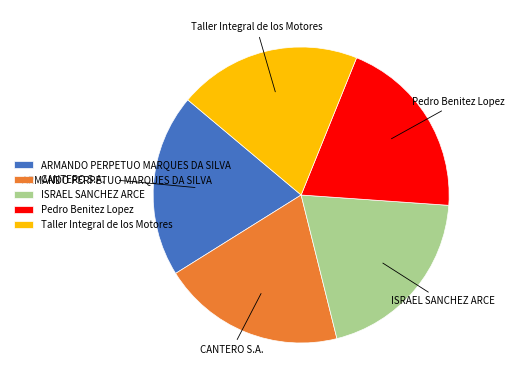

What is the ratio of the value at ISRAEL SANCHEZ ARCE to the value at CANTERO S.A.?

1.0